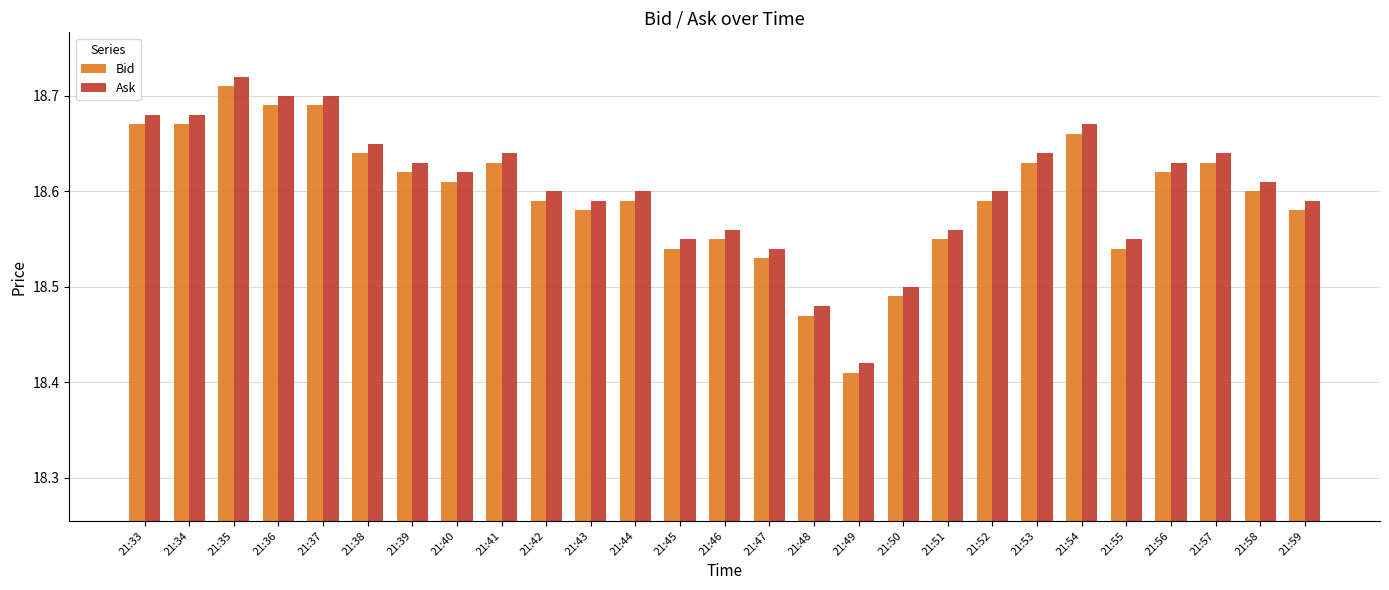

Count the Bid values in the range 18 to 19.

27